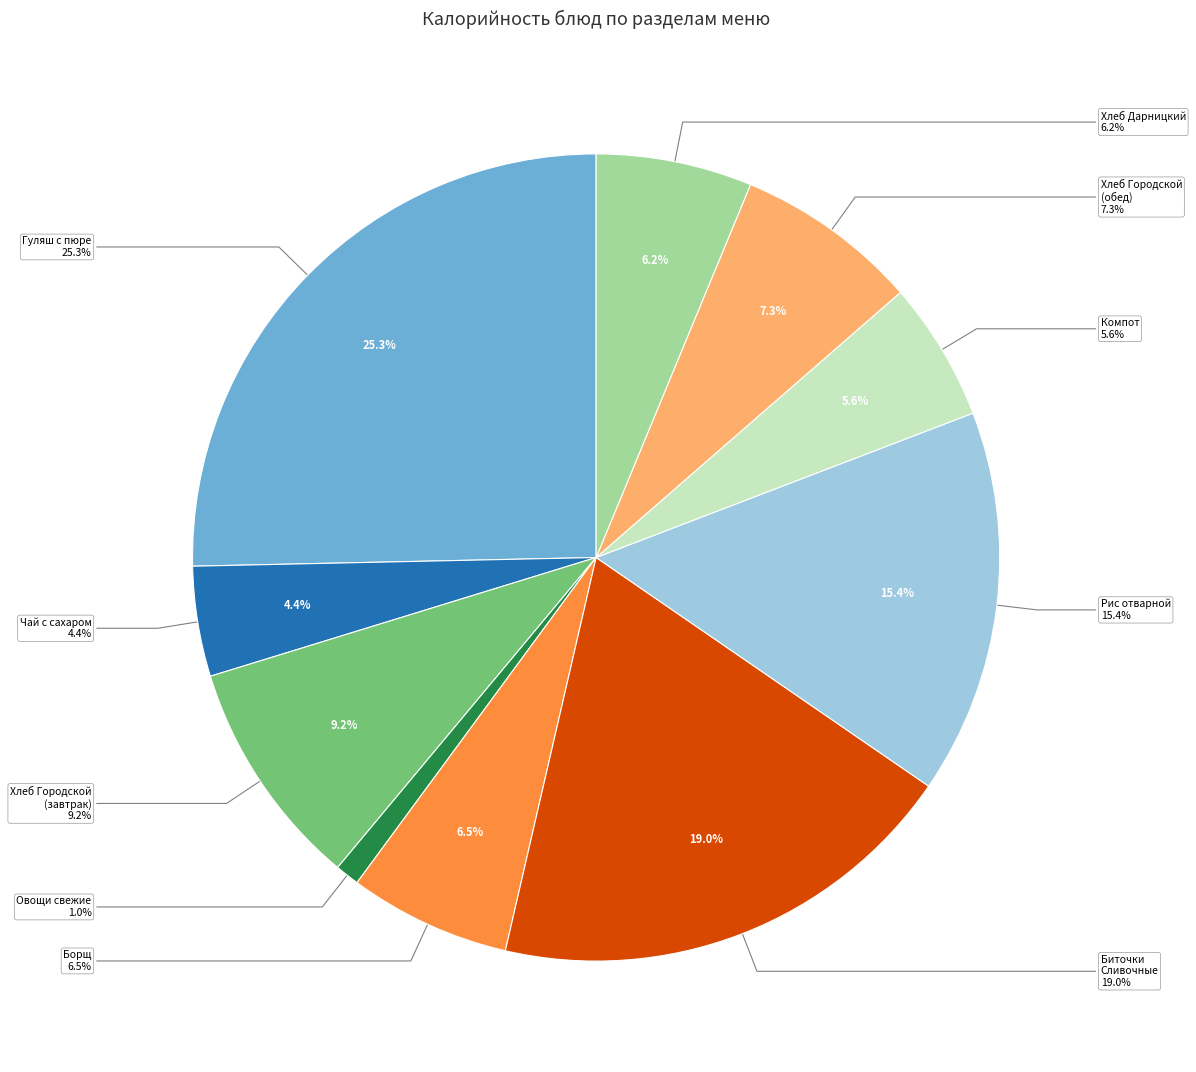

Do Борщ из свежей капусты с картофелем and Рис рассыпчатый отварной together represent more than half of the pie?

No